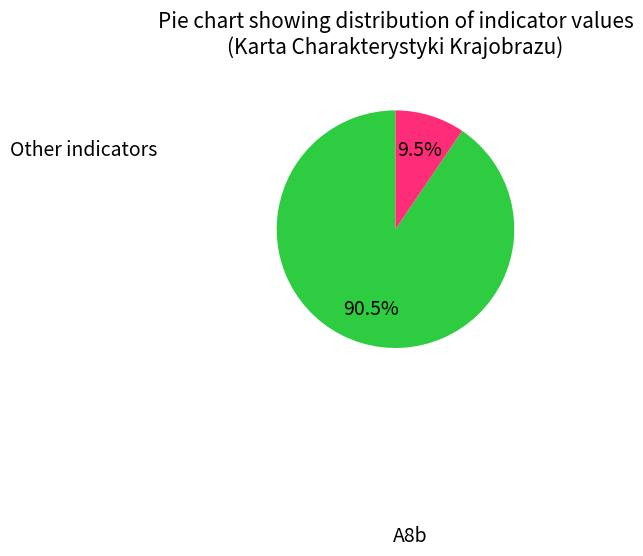

Is there any slice that represents more than half of the pie?

Yes